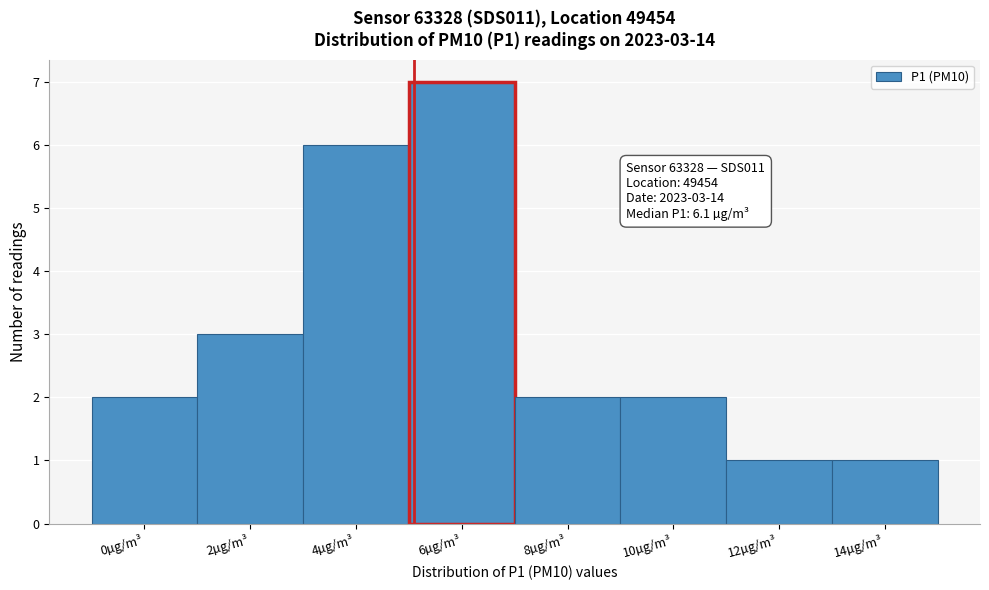

Reading right to left, transcribe all the data shown in this chart.

1	1	2	2	7	6	3	2